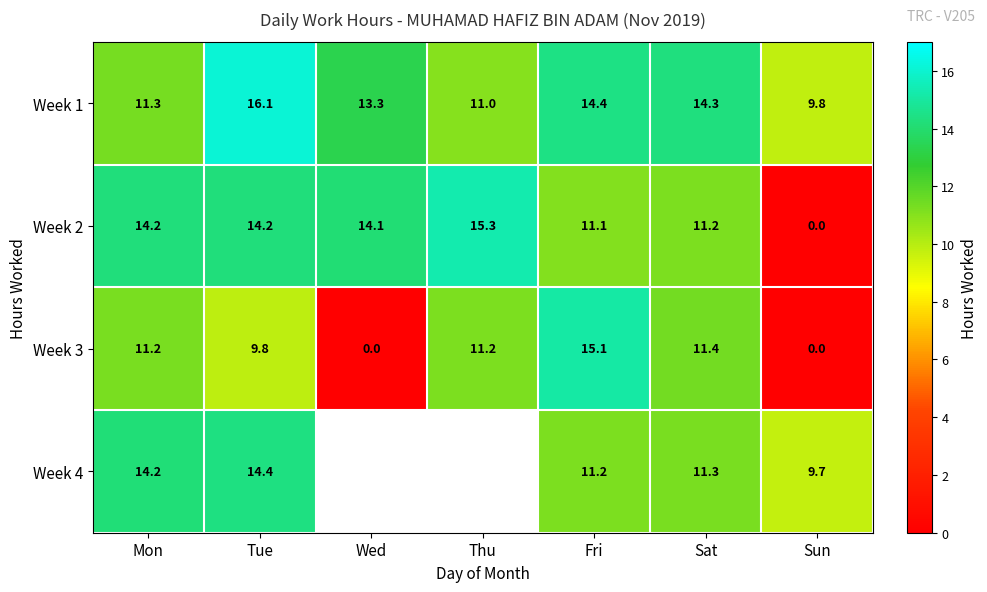

Count the number of data series in this chart.

4